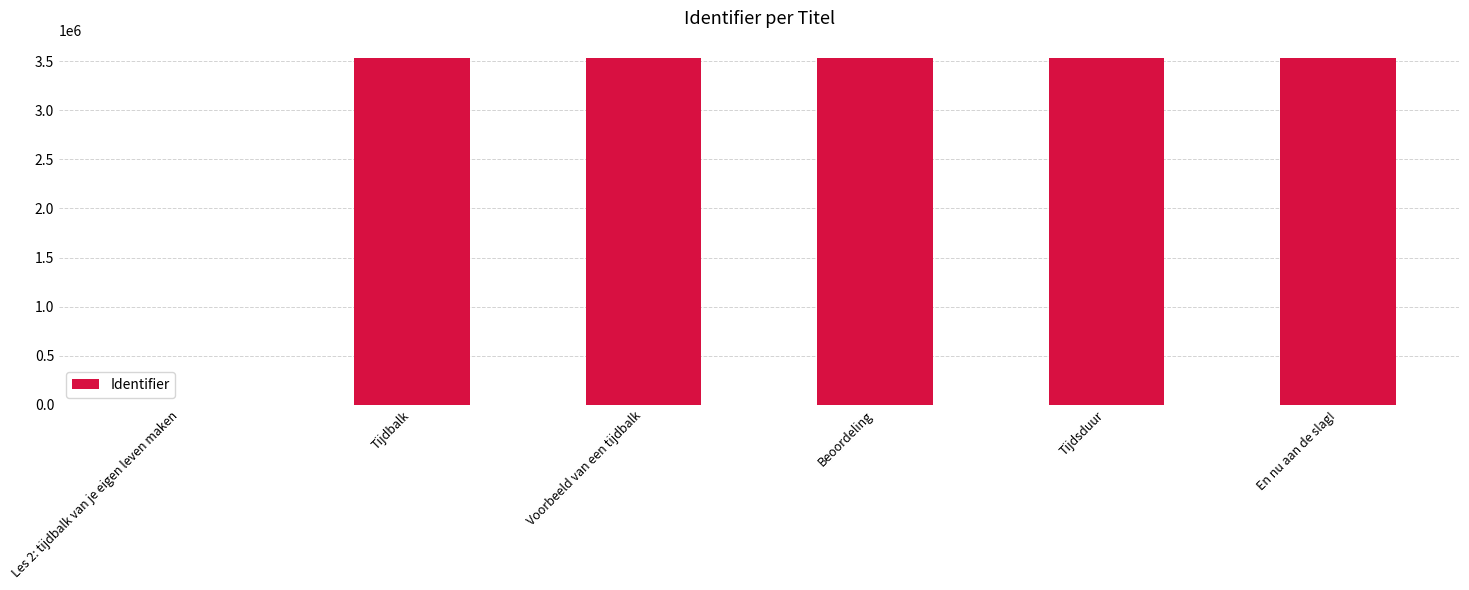

The value at Voorbeeld van een tijdbalk is 5695811. True or false?

False